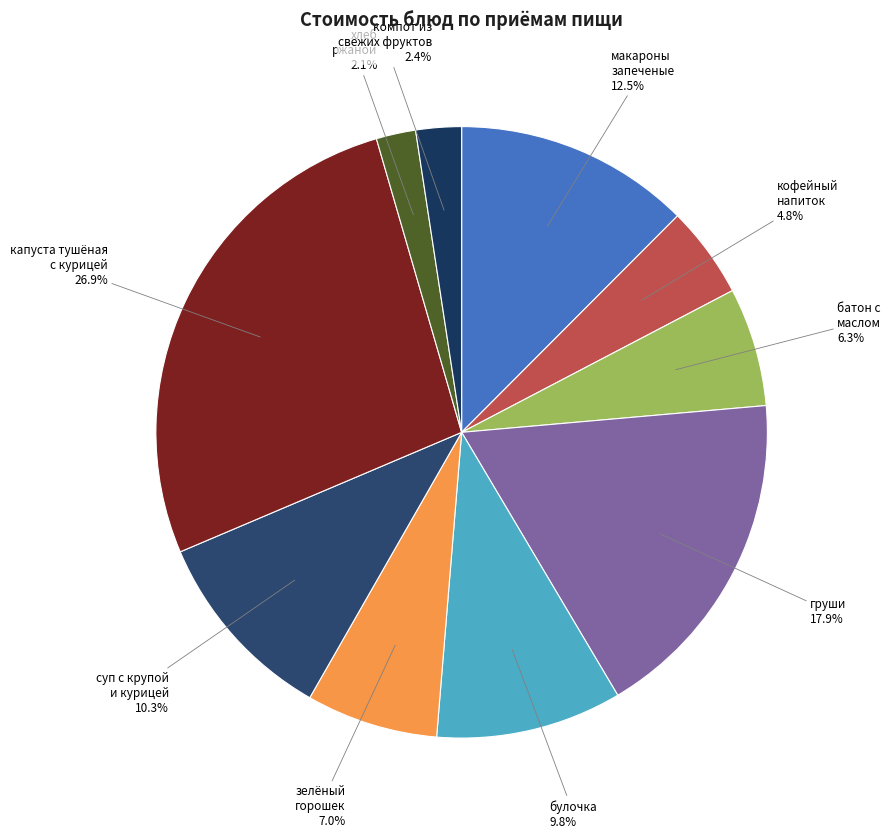

Between макароны запеченые and булочка, which is larger?

макароны запеченые